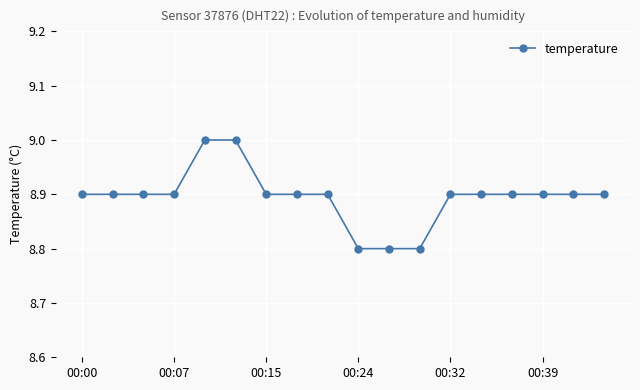

What is the value of the 4th point from the left?

8.9